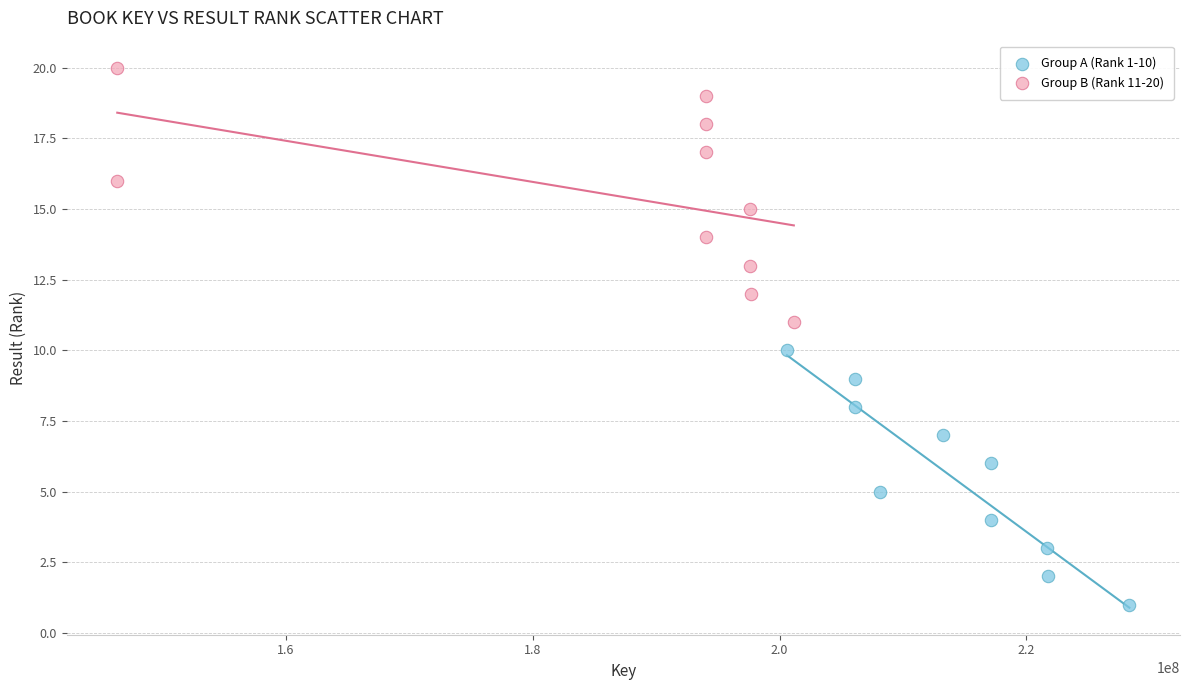

Which series reaches the minimum Y coordinate?

Group A (Rank 1-10)